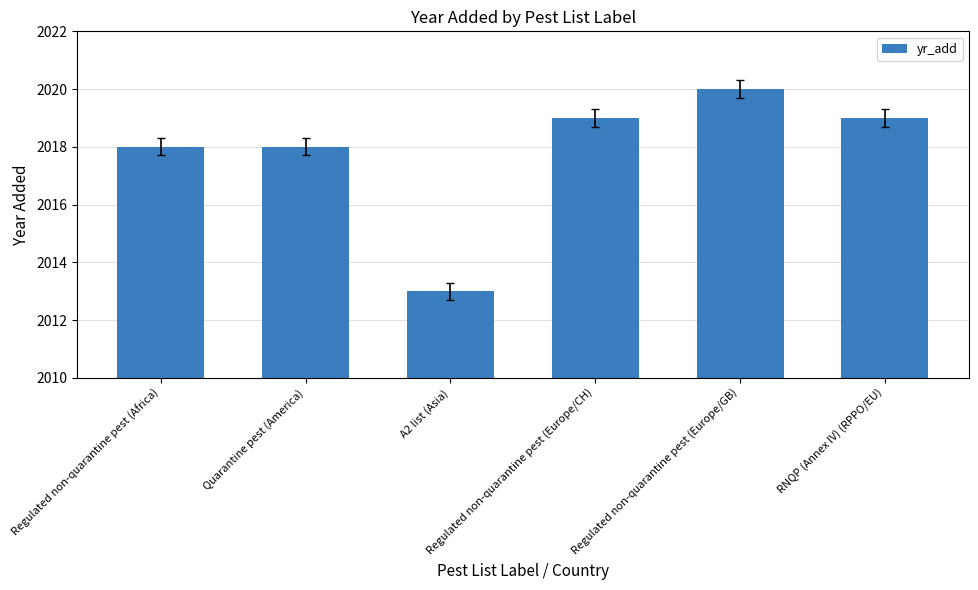

Are the bars horizontal?

No